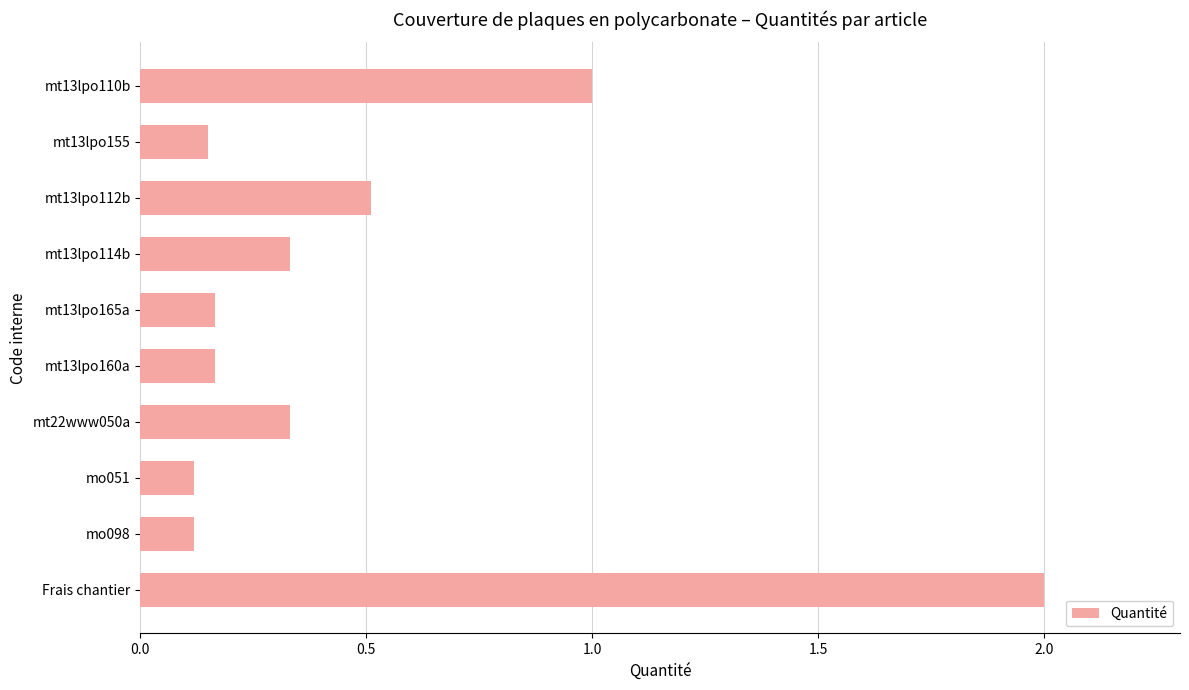

What is the difference between the second highest and second lowest values?

0.9